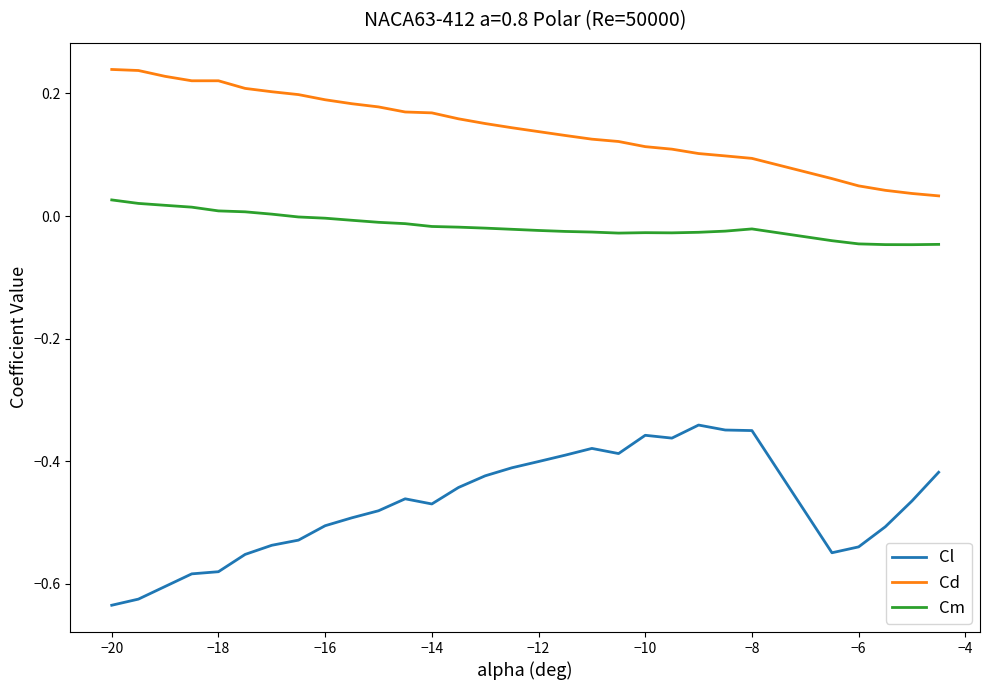

What are all the series names shown in the legend?

Cl, Cd, Cm